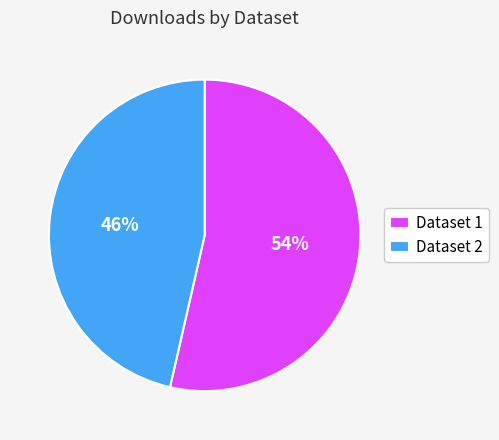

Count the number of slices in the pie.

2